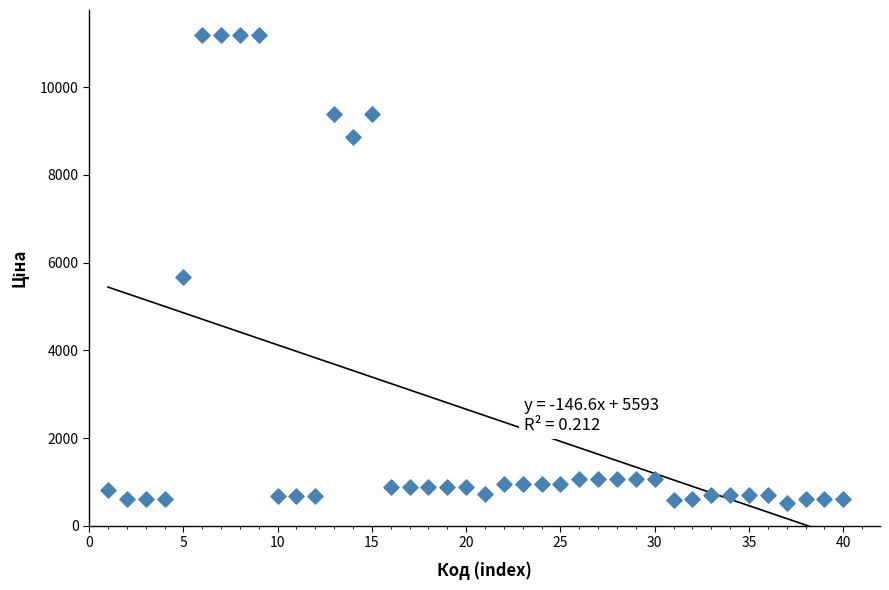

What Y value in the scatter plot is closest to 5859?

5673.8